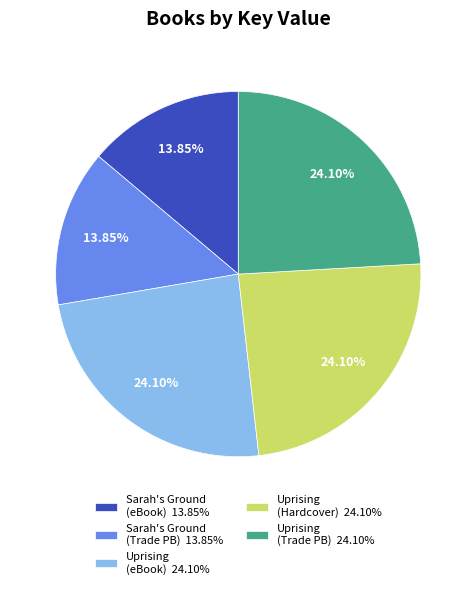

Is there any slice that represents more than half of the pie?

No